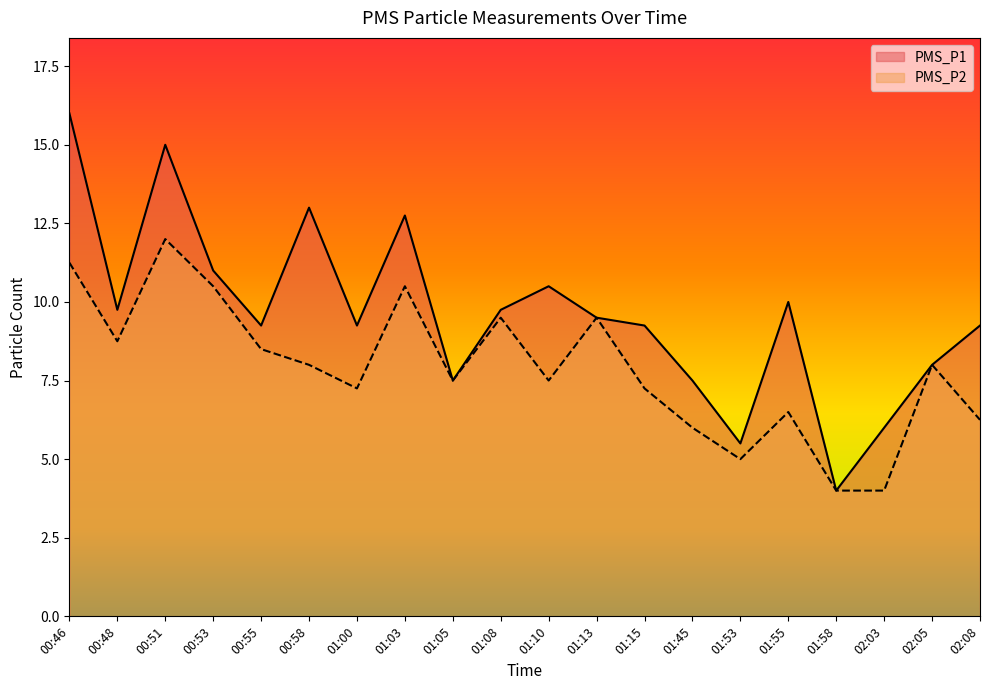

What is the label of the 14th point from the left?

01:45